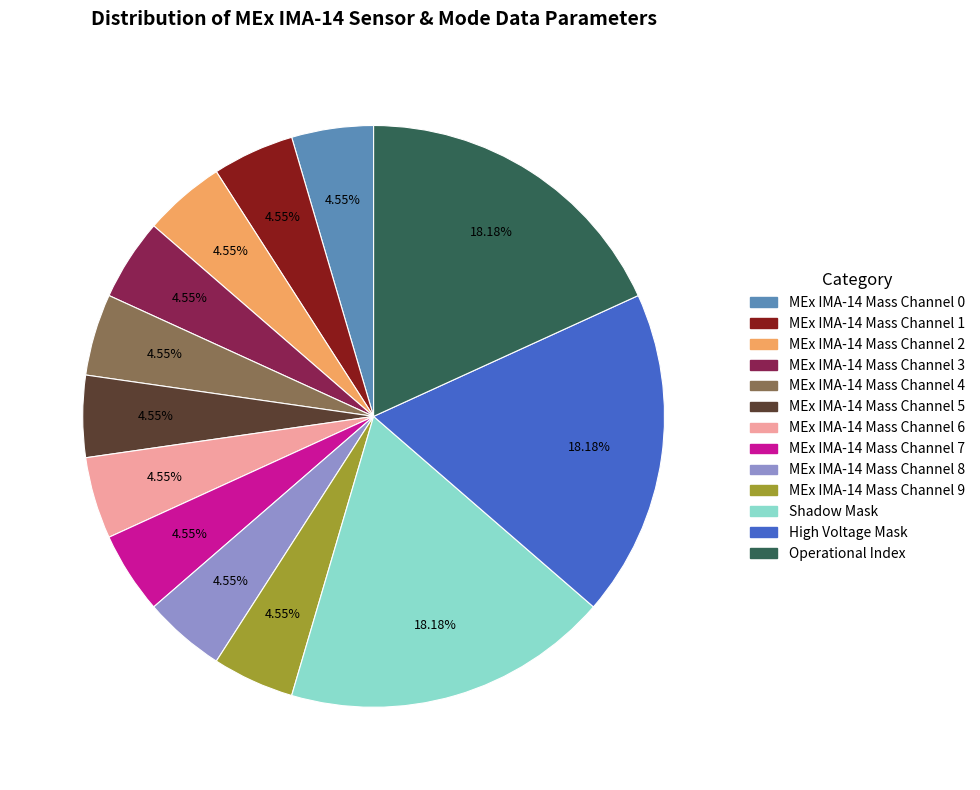

To the nearest percent, what is the average slice percentage?

8%